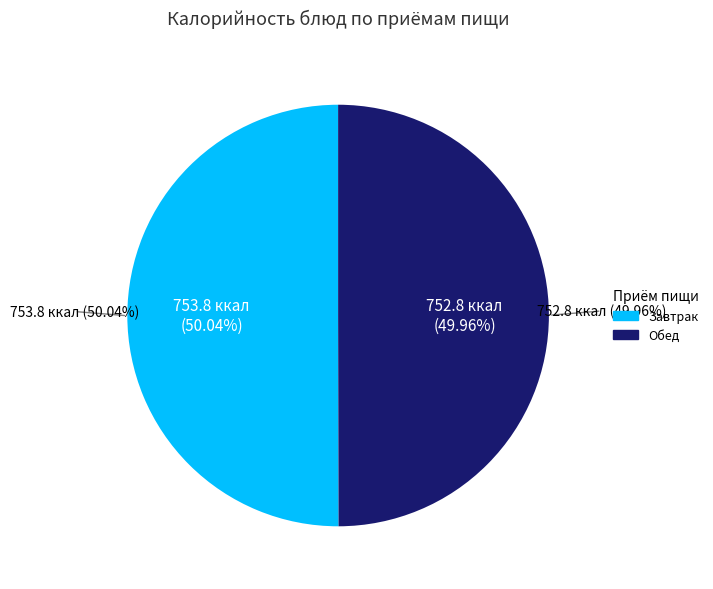

Does Щи из свежей капусты account for over 50% of the chart?

No